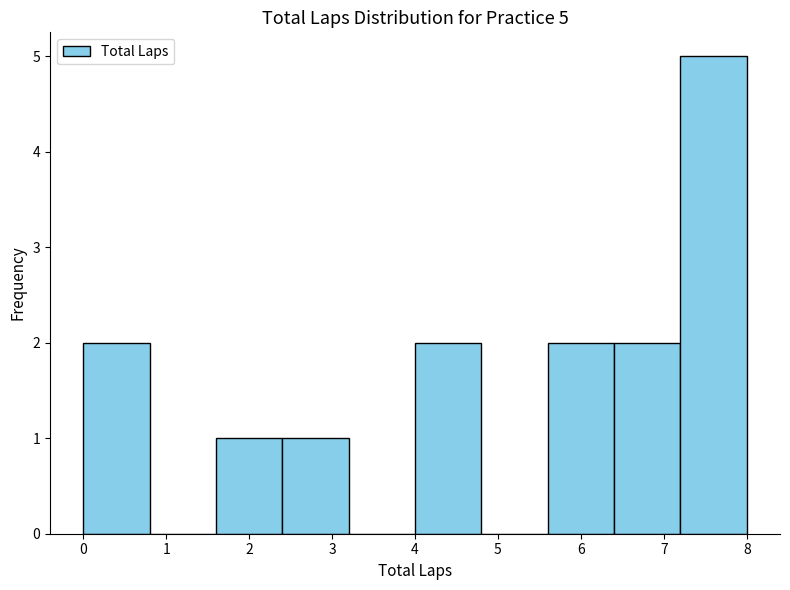

Which range on the x-axis has the tallest bar?

7.2 to 8.0